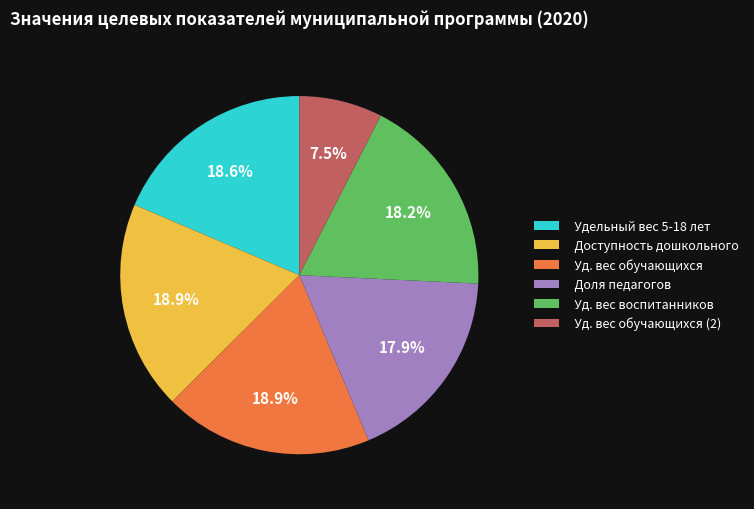

Does any single category account for the majority?

No